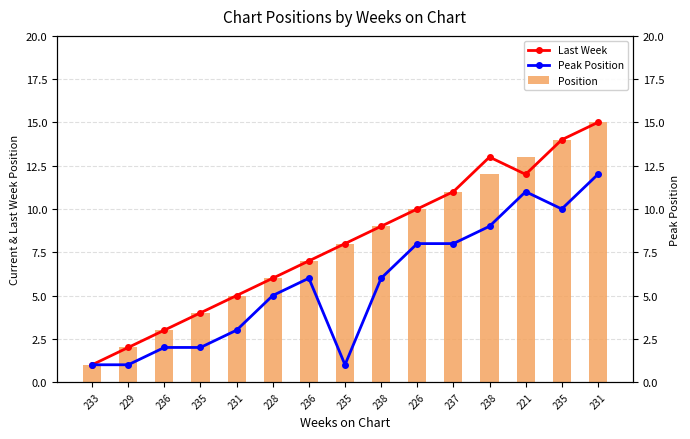

Which series has the widest spread of values?

Last Week